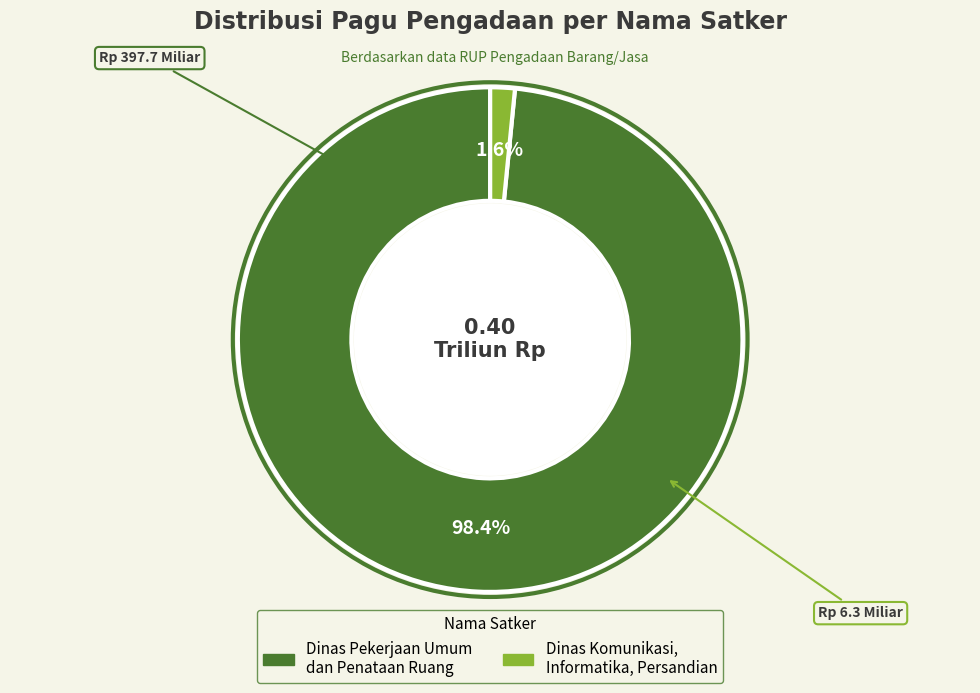

Is there a majority slice in this chart?

Yes